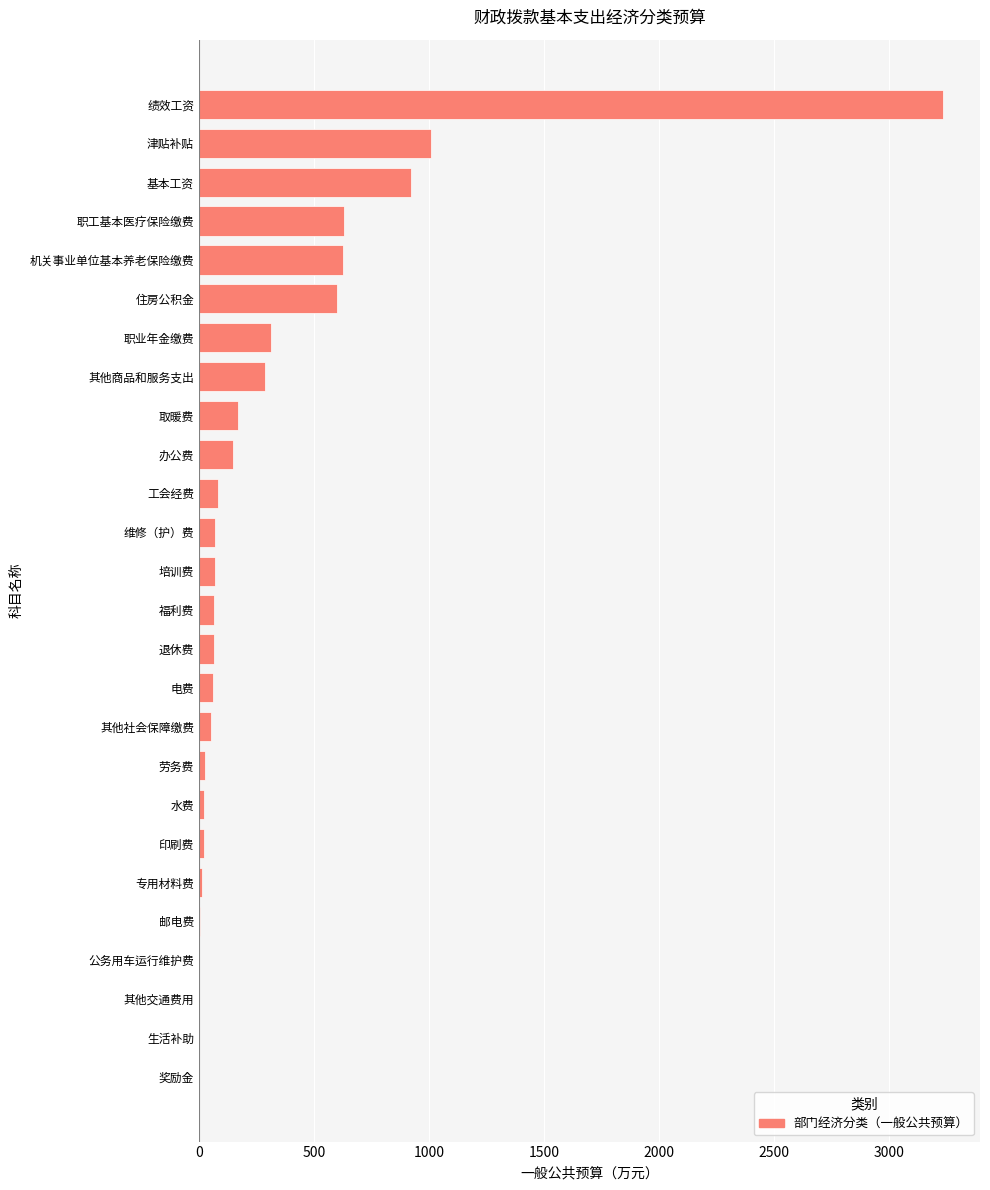

What is the sum of all values?

8498.0